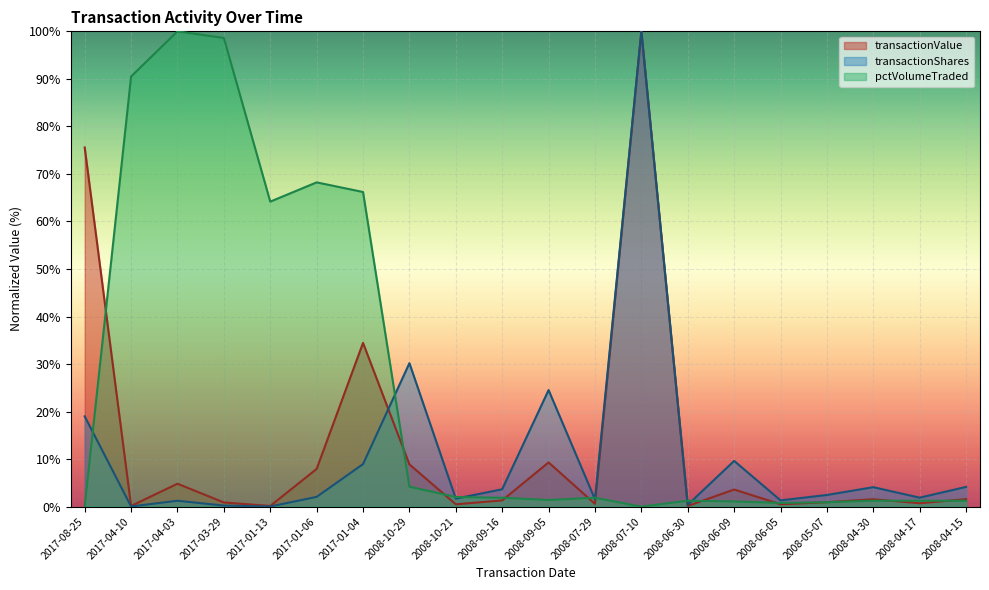

True or false: pctVolumeTraded and transactionShares intersect in this chart.

True